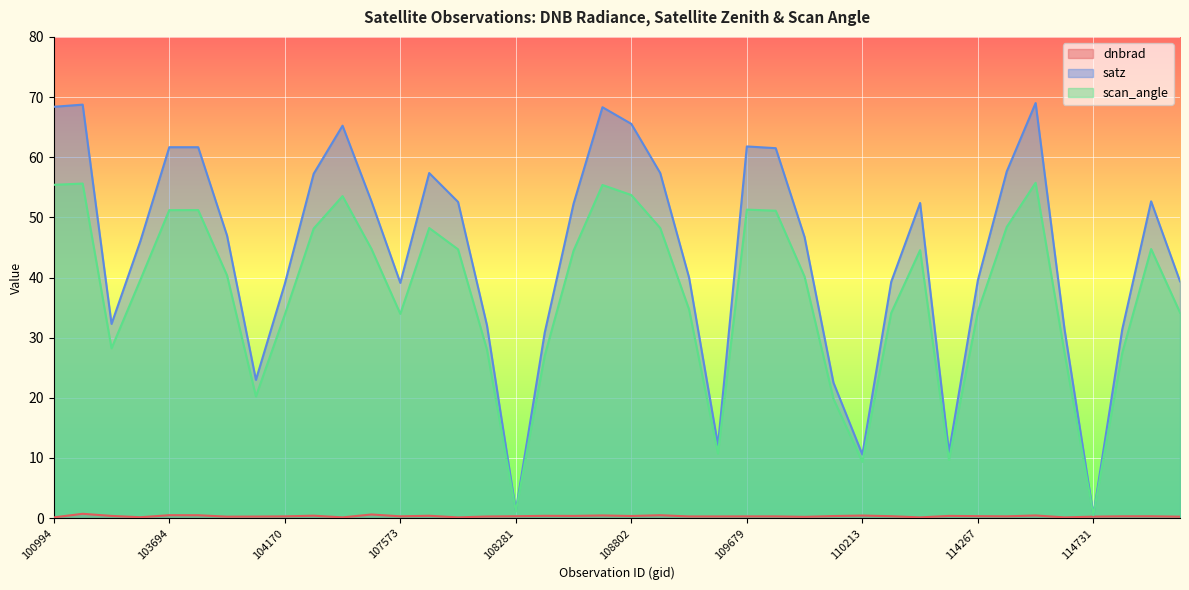

True or false: dnbrad and scan_angle cross at least once.

False